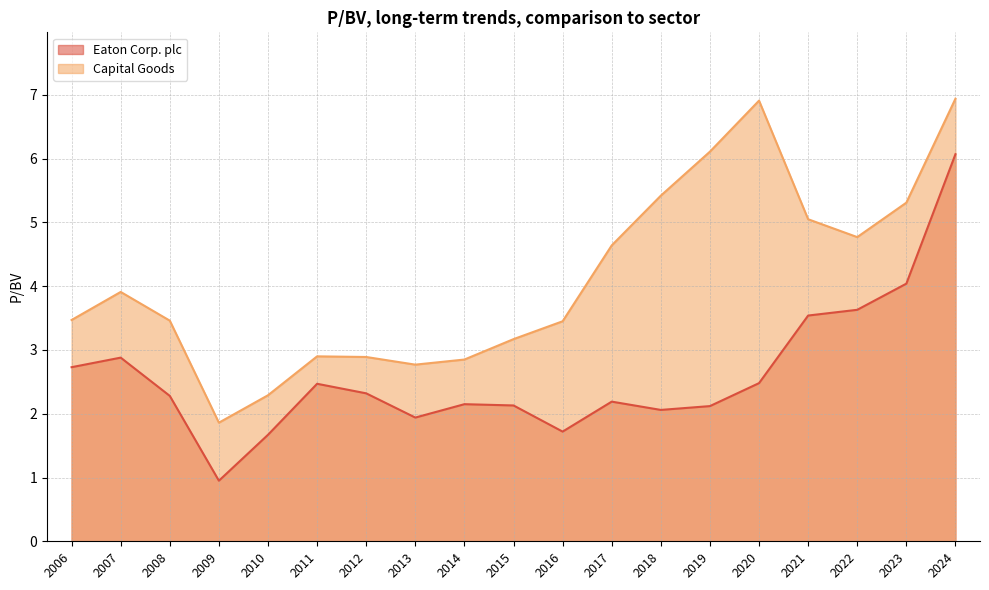

True or false: Capital Goods and Eaton Corp. plc cross at least once.

False